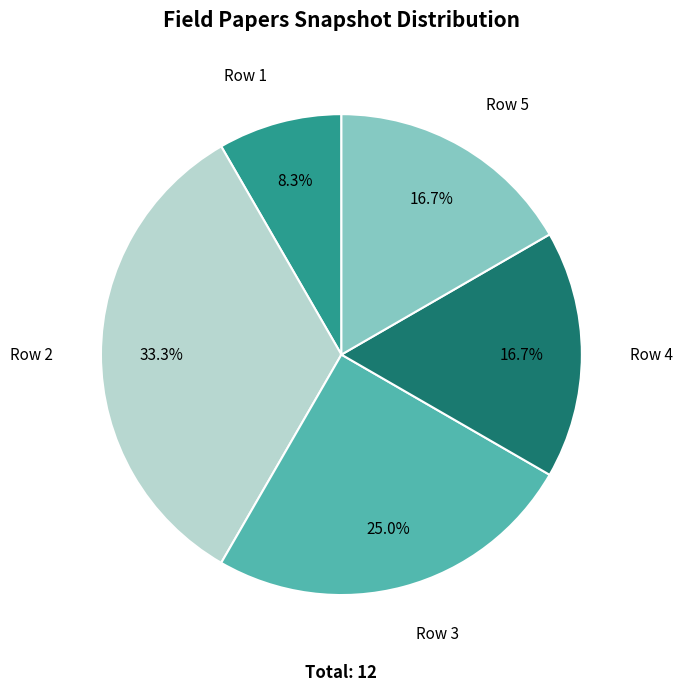

How many segments does this pie chart have?

5